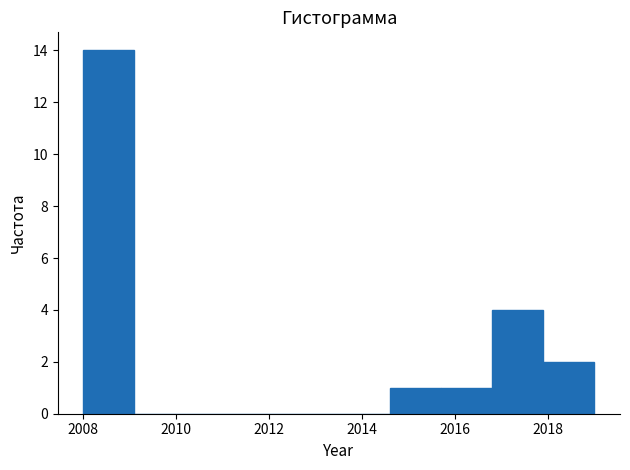

Reading left to right, transcribe this chart: for each bar, give the range it covers on the x-axis and its height. Neither the bar edges nor the heights are printed on the chart, so give them approximately, as read against the axes.

2008.0 to 2009.1: 14
2009.1 to 2010.2: 0
2010.2 to 2011.3: 0
2011.3 to 2012.4: 0
2012.4 to 2013.5: 0
2013.5 to 2014.6: 0
2014.6 to 2015.7: 1
2015.7 to 2016.8: 1
2016.8 to 2017.9: 4
2017.9 to 2019.0: 2